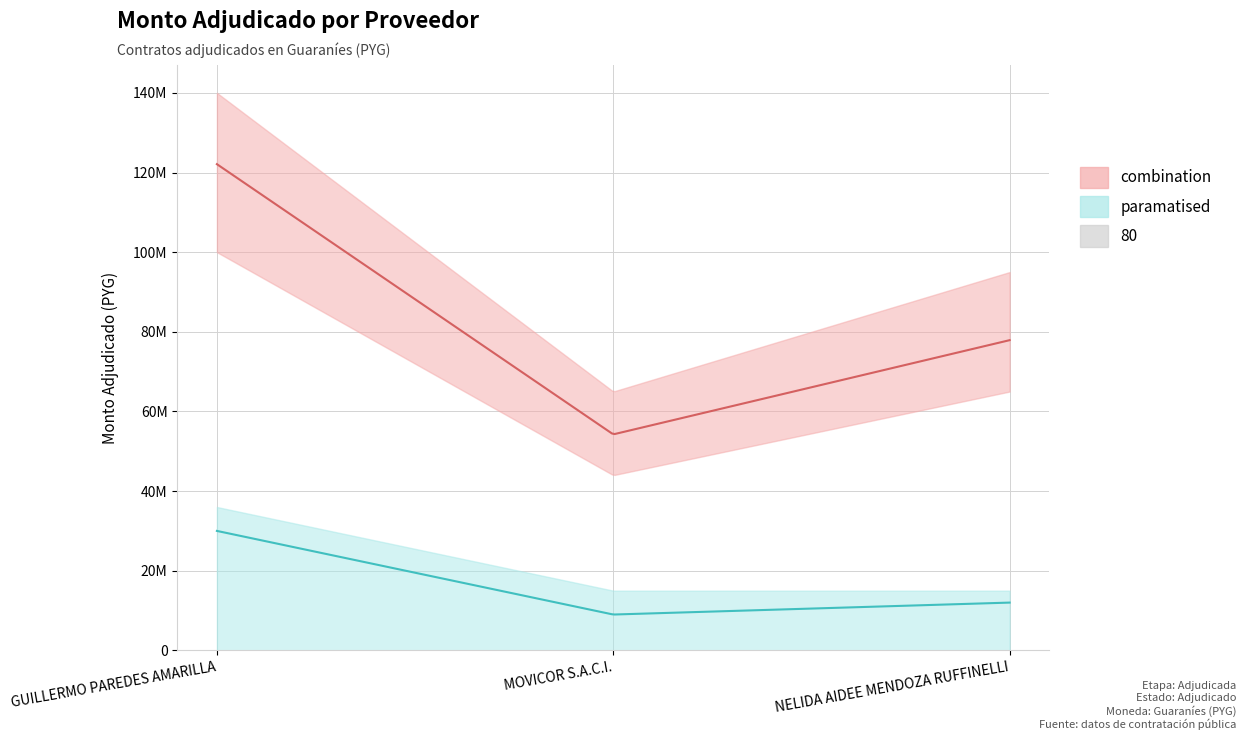

At which category is the sum across all series the highest?

GUILLERMO PAREDES AMARILLA